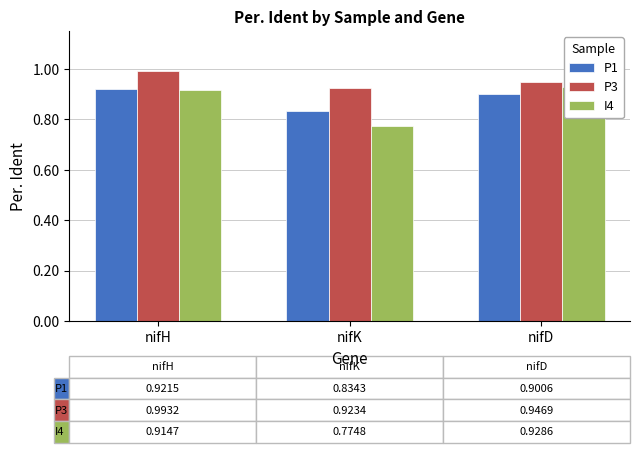

Between nifH and nifK, which is larger?

nifH